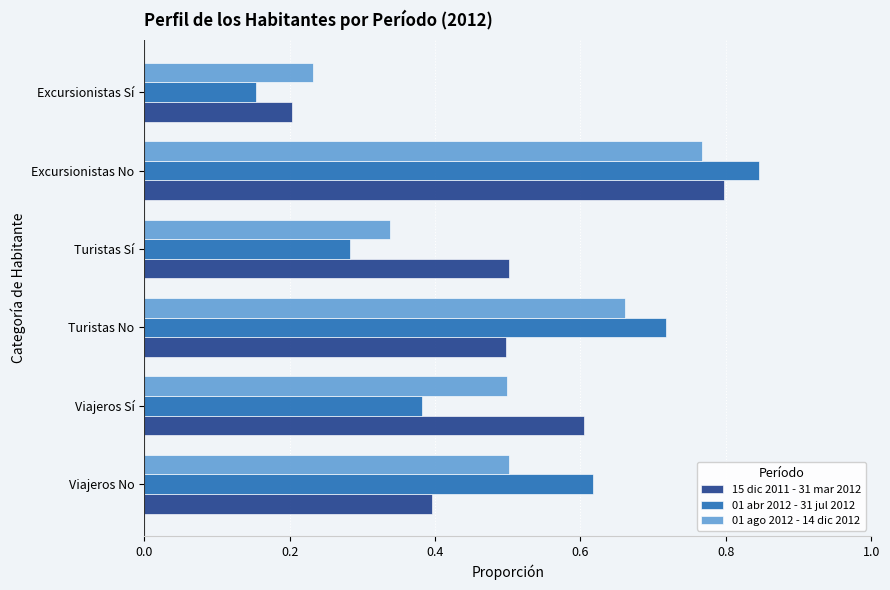

Which series changed the most between Turistas No and Excursionistas Sí?

01 abr 2012 - 31 jul 2012